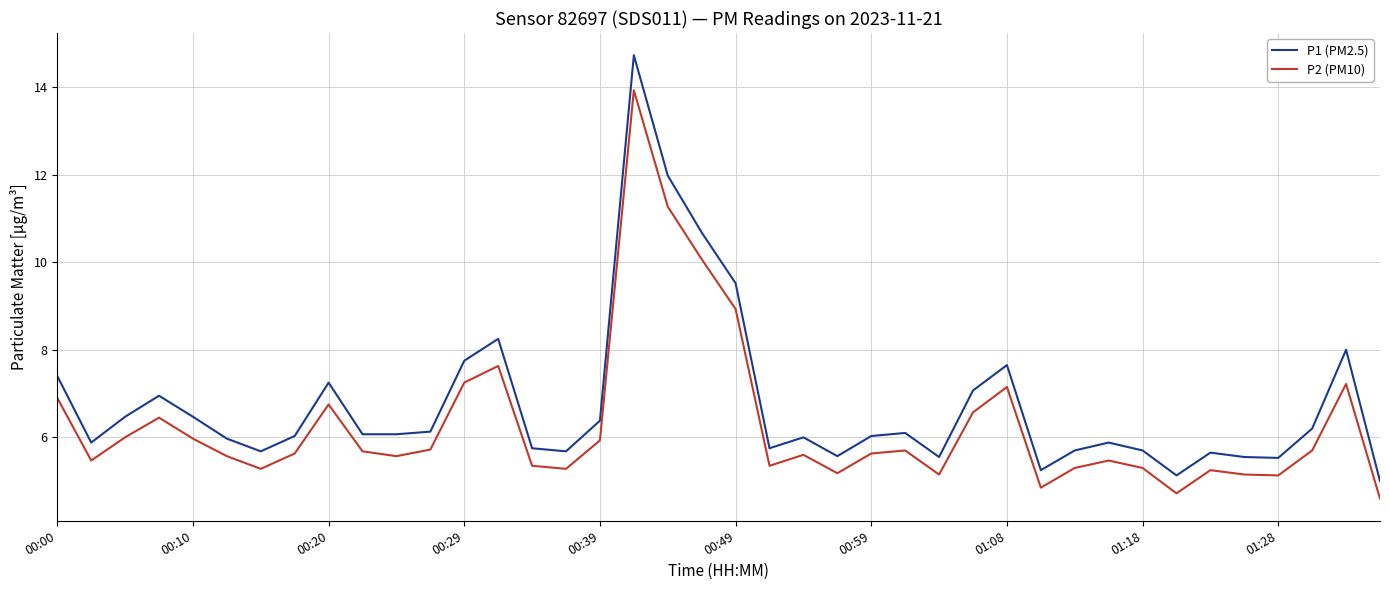

True or false: P2 (PM10) and P1 (PM2.5) cross at least once.

False